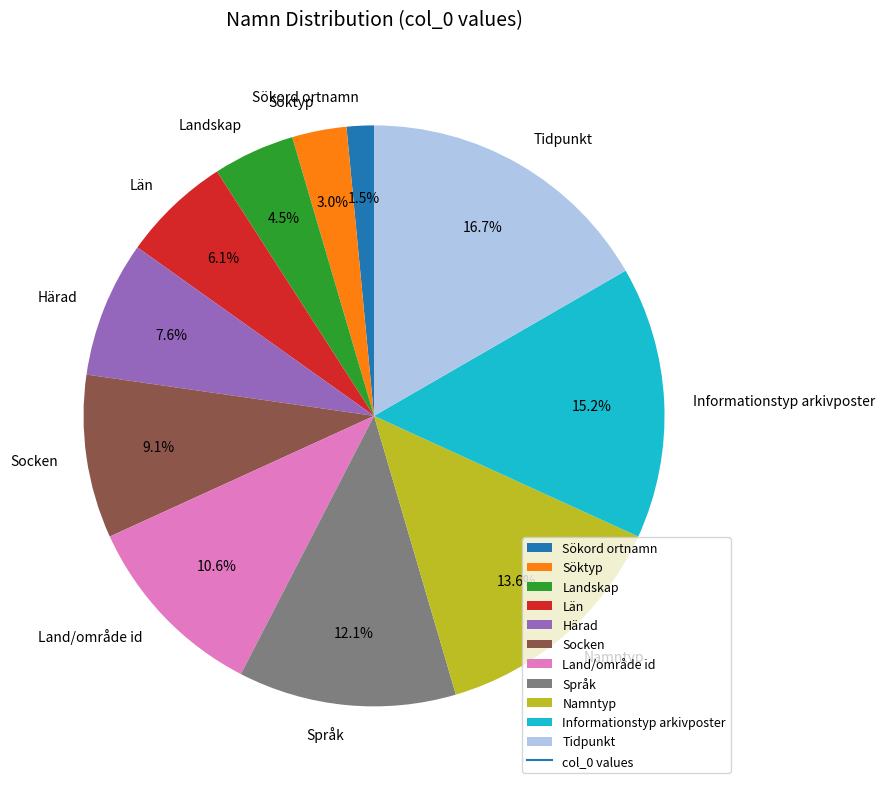

Rank the categories by value from lowest to highest.

Sökord ortnamn, Söktyp, Landskap, Län, Härad, Socken, Land/område id, Språk, Namntyp, Informationstyp arkivposter, Tidpunkt